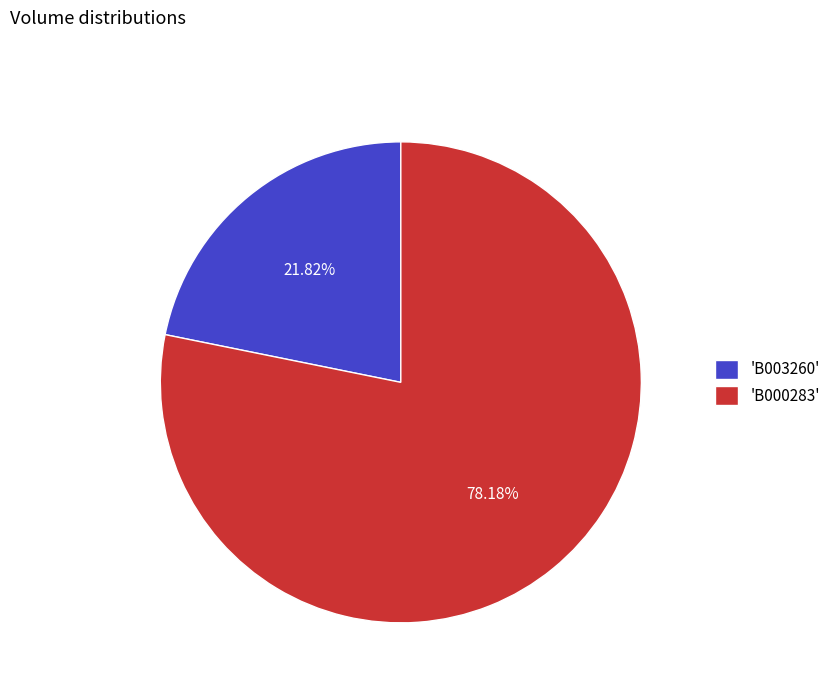

To the nearest percent, what is the average slice percentage?

50%